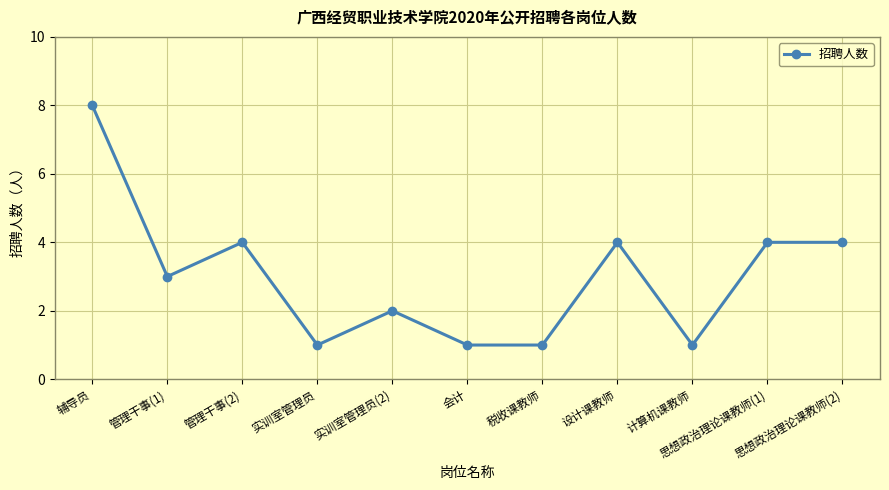

What is the value of the 5th point from the left?

2